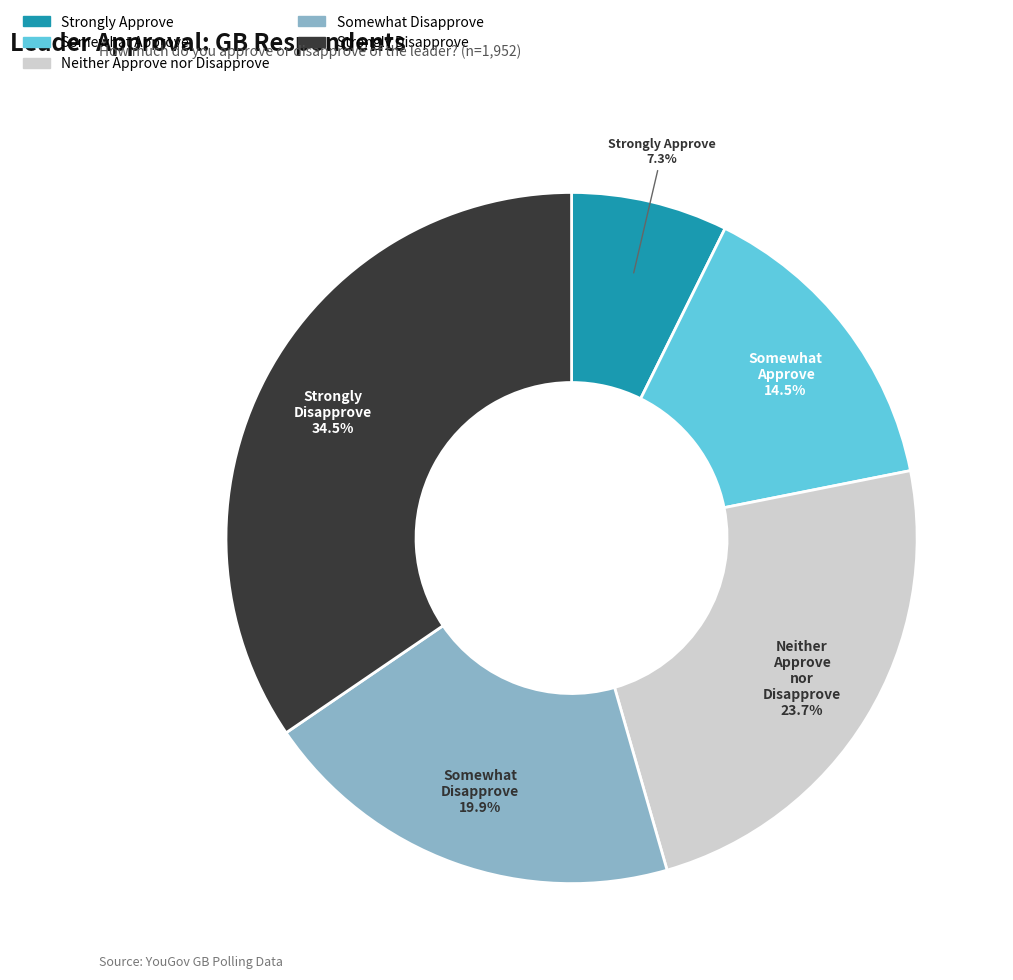

What is the ratio of the value at Neither Approve nor Disapprove to the value at Somewhat Disapprove?

1.2